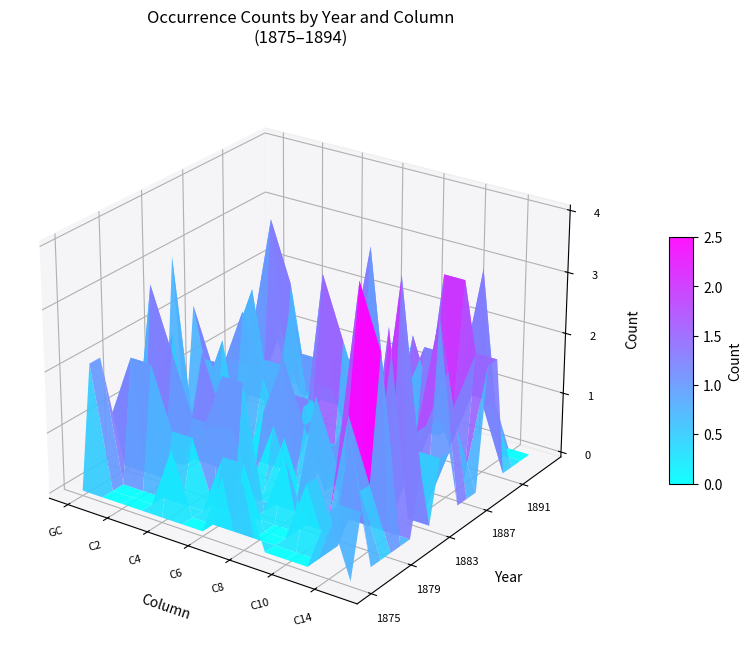

Is it true that 1887 equals 1 at 0?

True